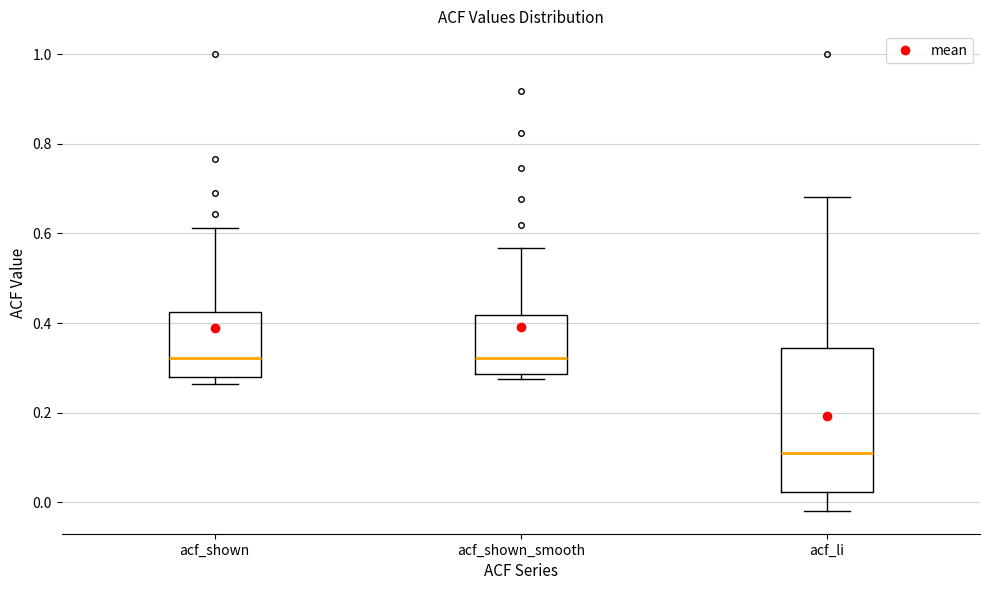

Which box has the lowest median line?

acf_li